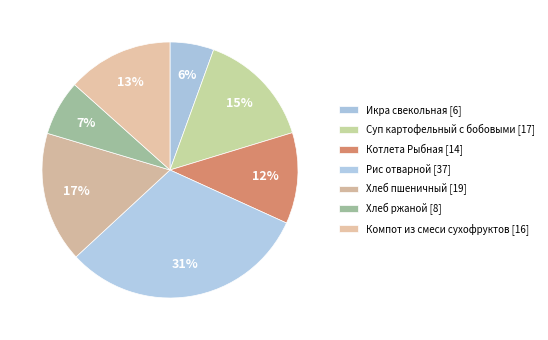

How many slices are in this pie chart?

7